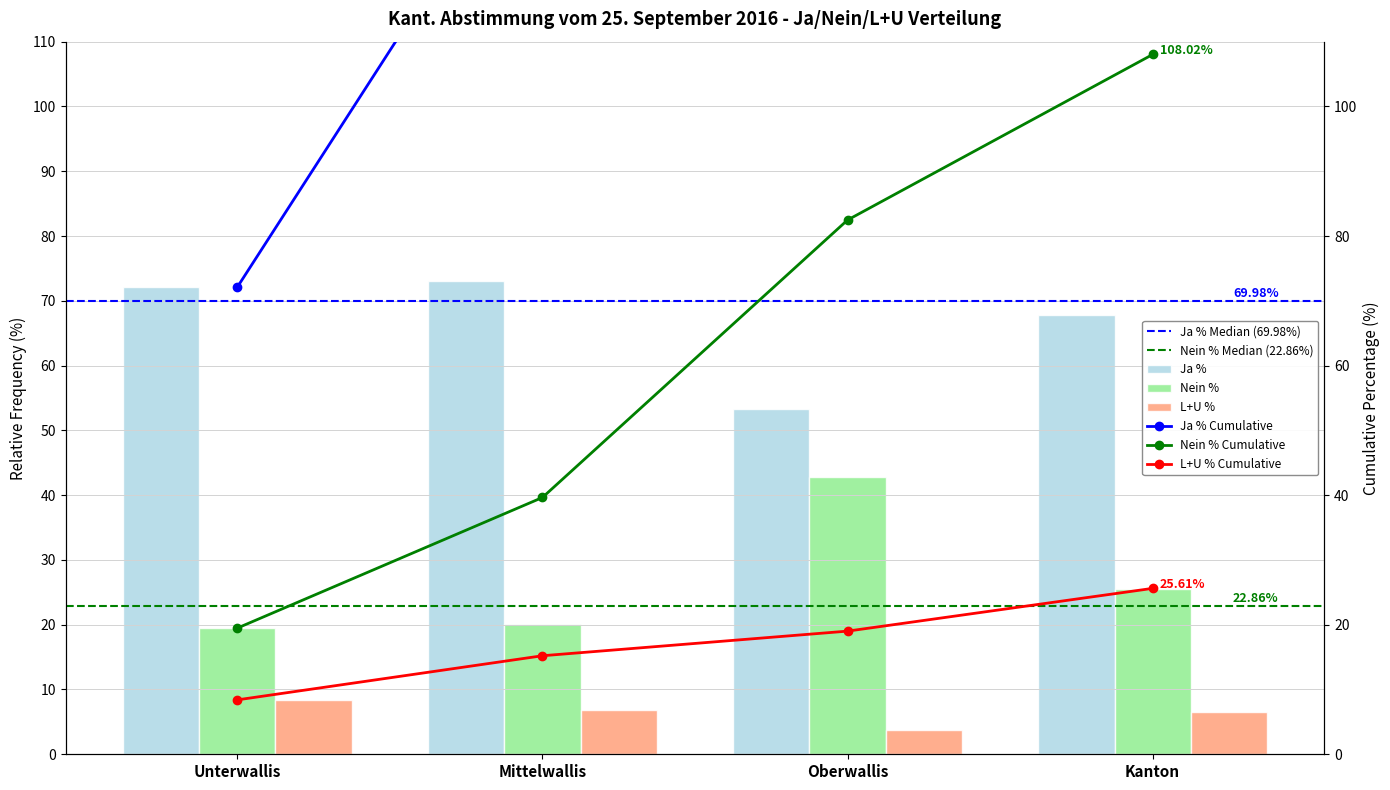

The value of Nein % at Unterwallis is 8.0. True or false?

False